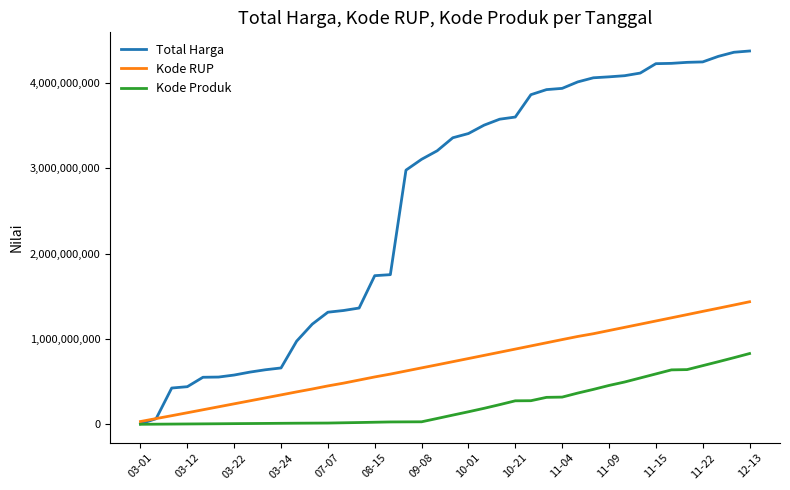

What is the maximum value shown in the chart?

4375595175